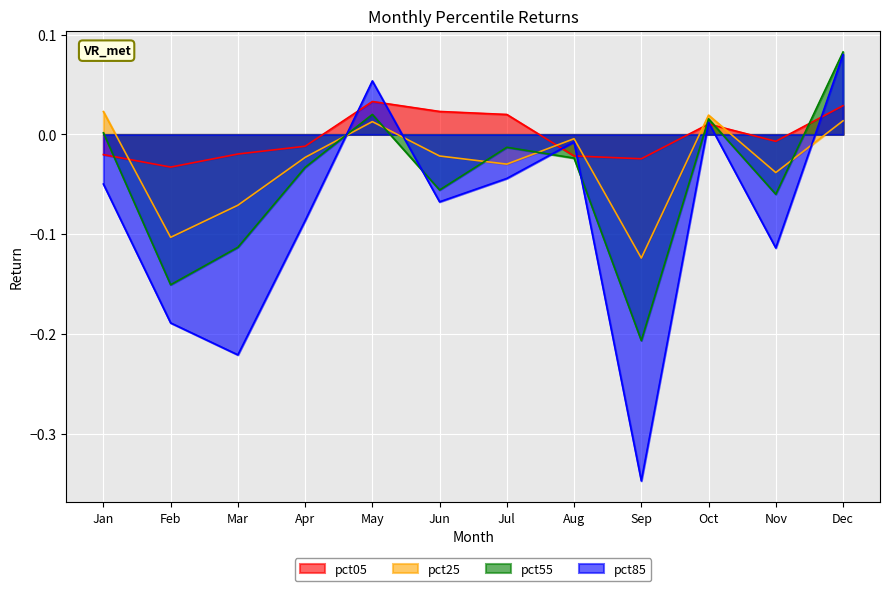

True or false: pct25 has a value of -0.2 at Feb.

False